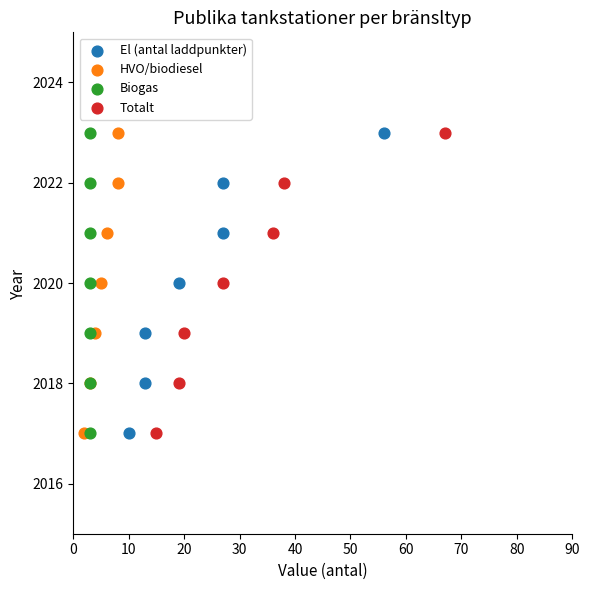

What are all the series names shown in the legend?

El (antal laddpunkter), HVO/biodiesel, Biogas, Totalt